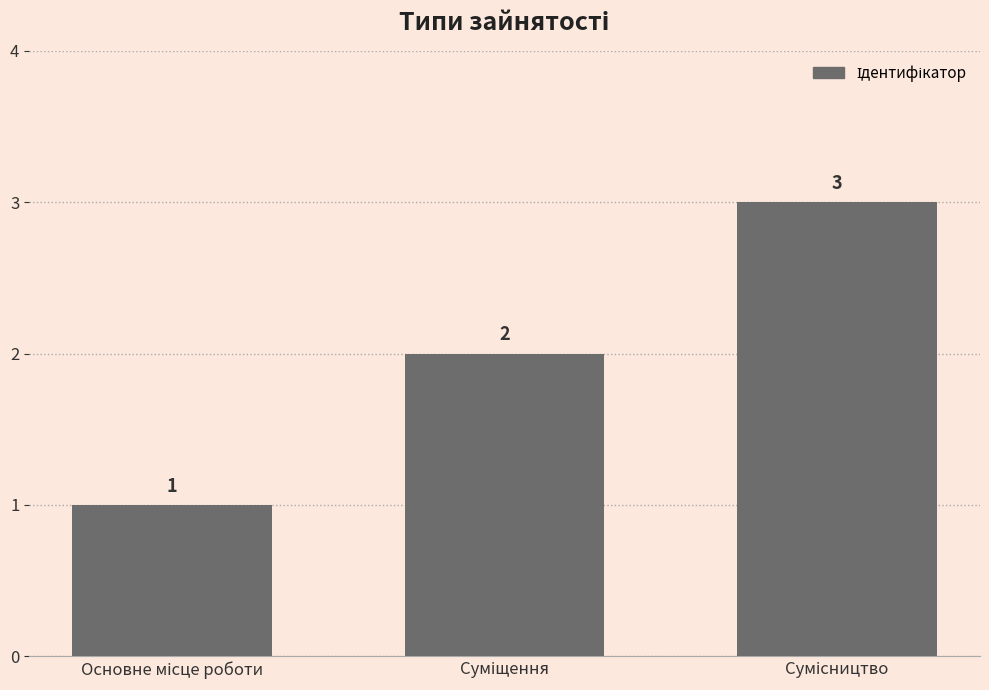

How many categories are shown in the chart?

3